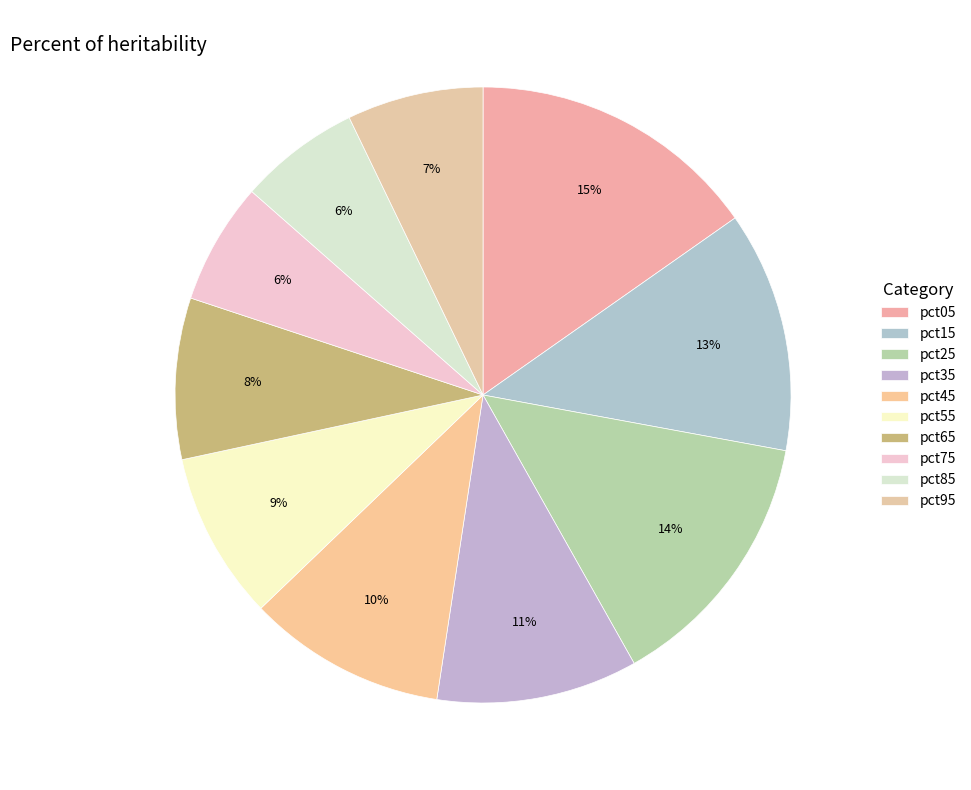

How many slices are in this pie chart?

10